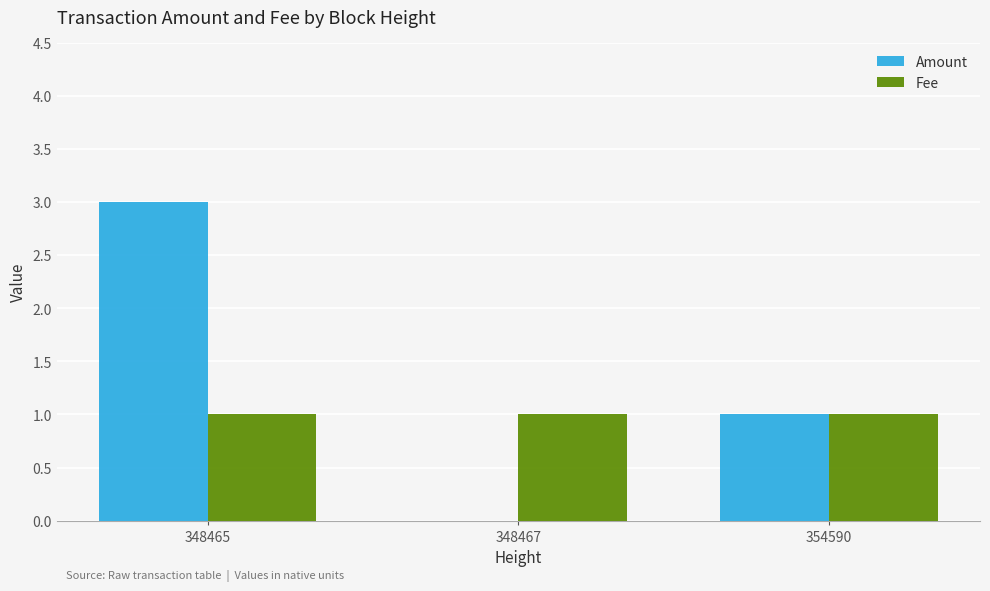

Reading left to right, extract all data points from this chart.

Amount: 3	0	1
Fee: 1	1	1